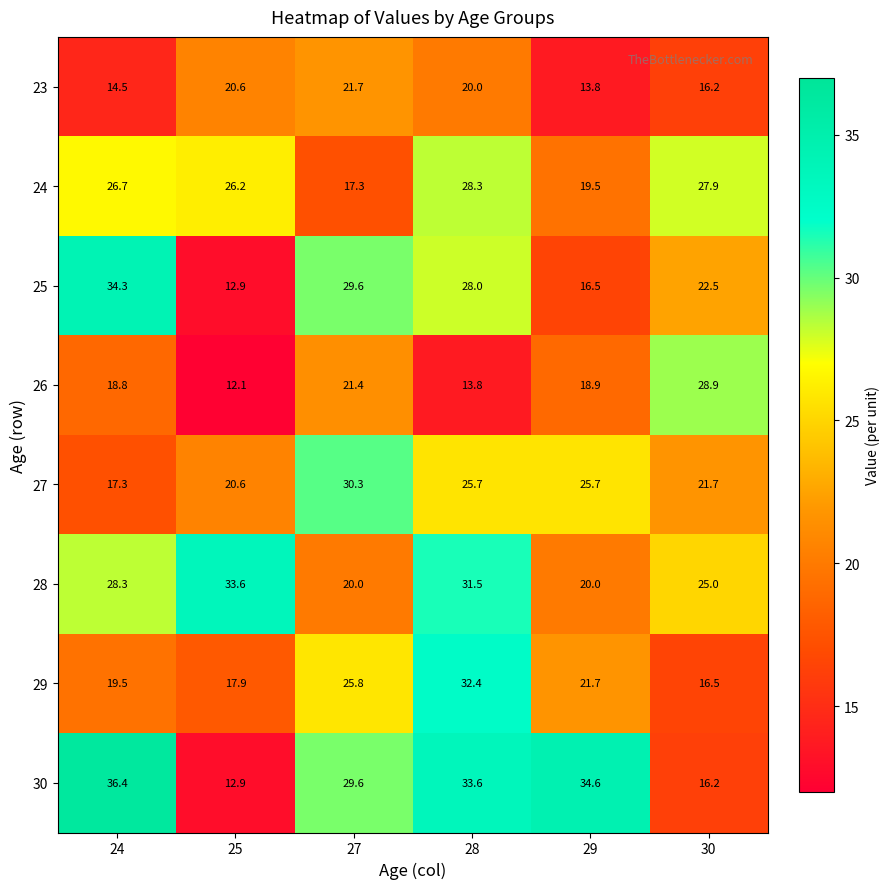

The value of 30 at 27 is 29.6. True or false?

True